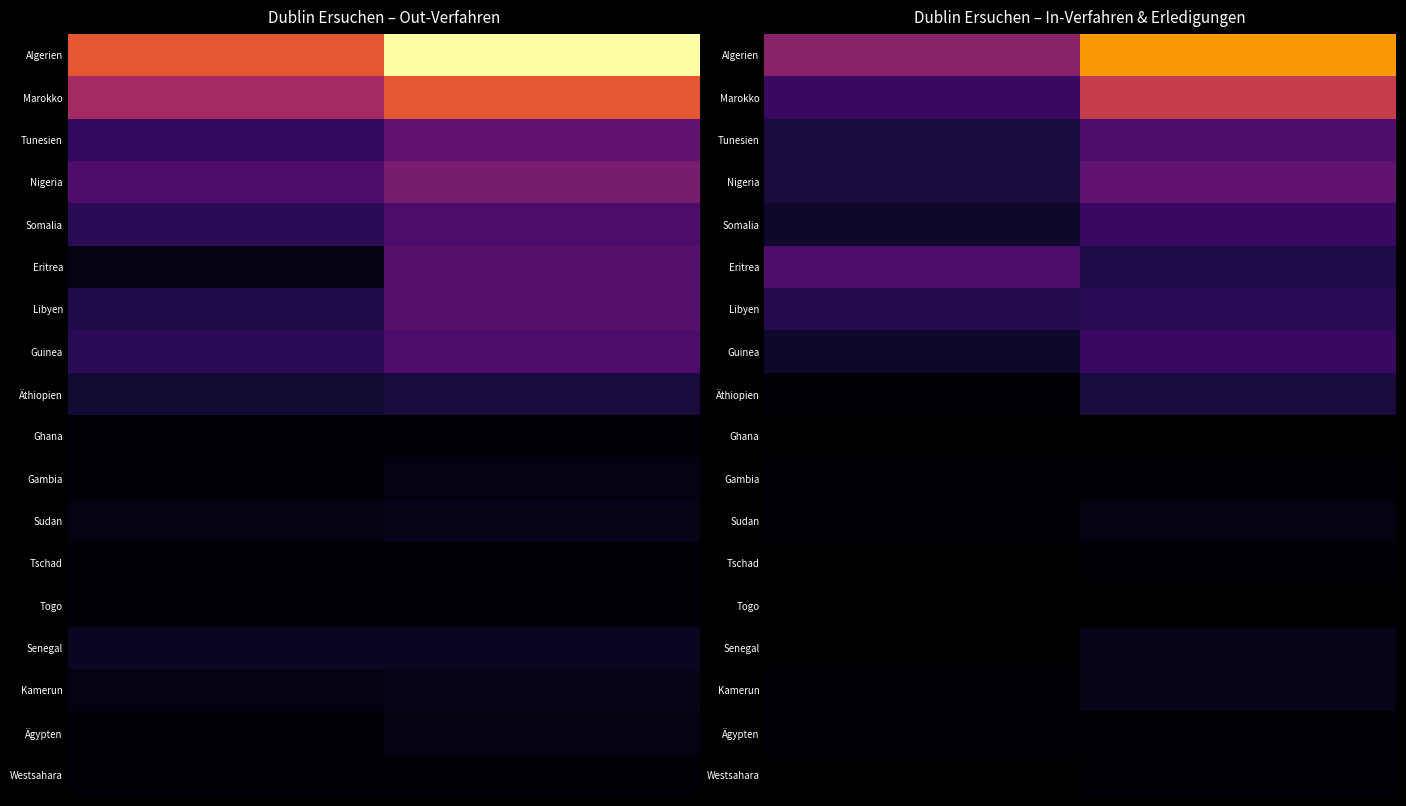

Which series has the largest total across all categories?

Algerien